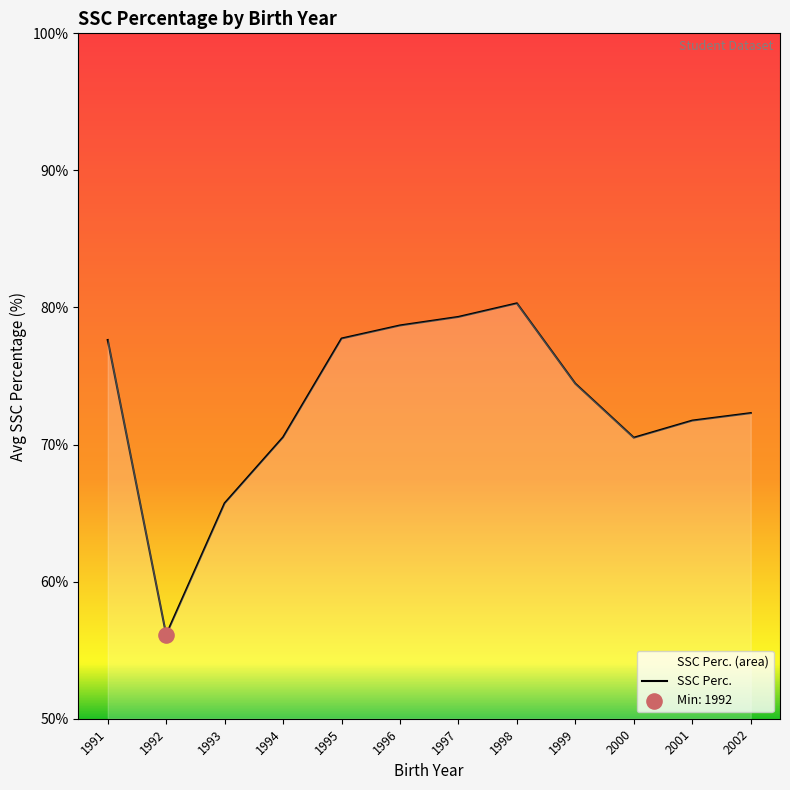

What is the change in value from 1992 to 1996?

+22.6